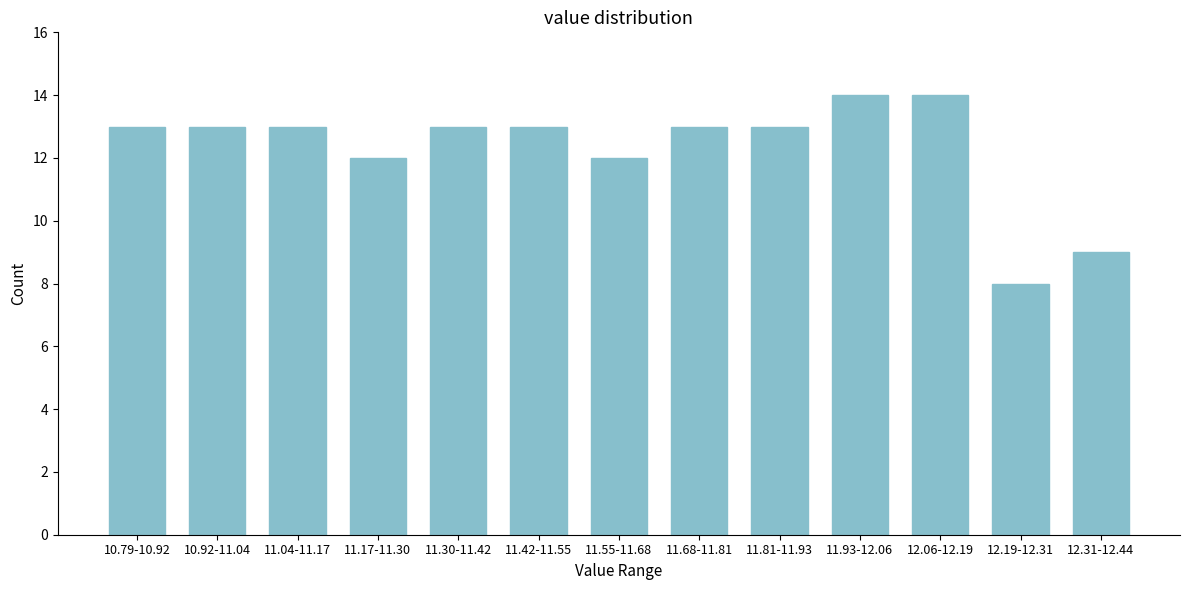

Reading left to right, what are all the values shown in this chart?

13	13	13	12	13	13	12	13	13	14	14	8	9